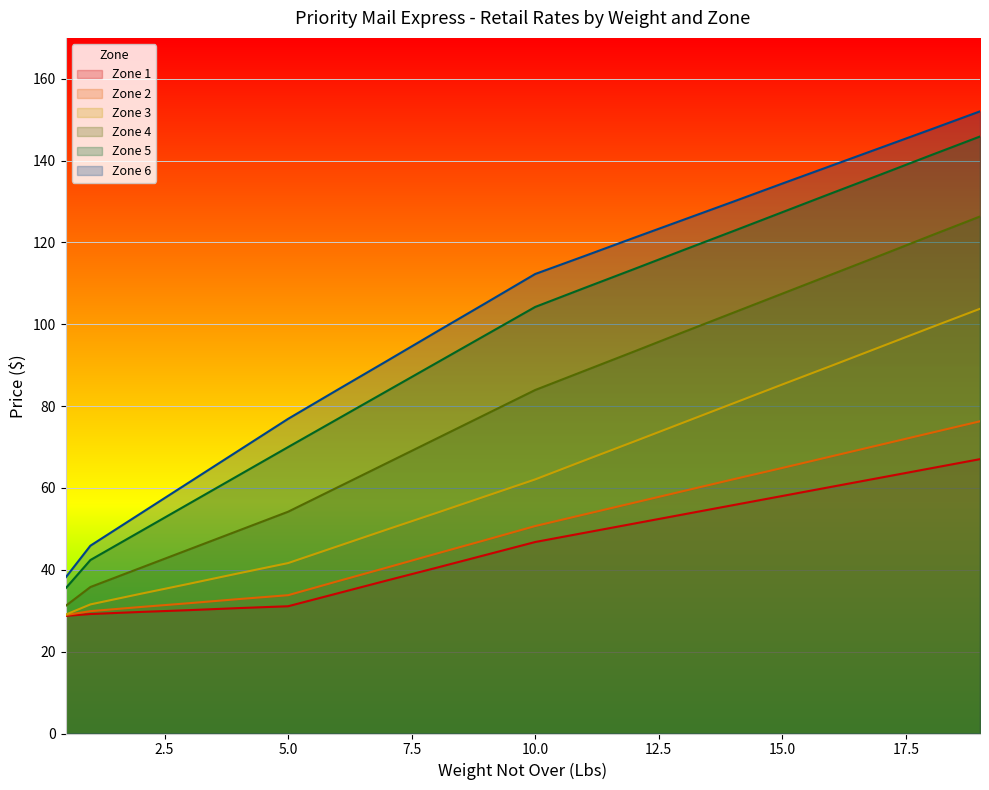

Reading left to right, what are all the values shown in this chart?

Zone 1: 0.5=28.8	1=29.2	2=29.7	3=30.1	4=30.6	5=31.1	6=34.2	7=37.4	8=40.5	9=43.6	10=46.8	11=49.0	12=51.3	13=53.5	14=55.8	15=58.0	16=60.3	17=62.5	18=64.8	19=67.0
Zone 2: 0.5=28.9	1=29.9	2=30.9	3=31.9	4=32.9	5=33.8	6=37.2	7=40.5	8=44.0	9=47.3	10=50.7	11=53.5	12=56.4	13=59.2	14=62.1	15=64.9	16=67.8	17=70.6	18=73.5	19=76.3
Zone 3: 0.5=29.1	1=31.6	2=34.1	3=36.6	4=39.1	5=41.6	6=45.8	7=49.9	8=53.9	9=58.0	10=62.1	11=66.8	12=71.3	13=76.0	14=80.7	15=85.3	16=89.9	17=94.5	18=99.2	19=103.8
Zone 4: 0.5=31.2	1=35.8	2=40.4	3=45.0	4=49.6	5=54.2	6=60.1	7=66.1	8=72.0	9=78.0	10=84.0	11=88.7	12=93.3	13=98.1	14=102.8	15=107.5	16=112.2	17=116.9	18=121.7	19=126.3
Zone 5: 0.5=35.5	1=42.4	2=49.3	3=56.2	4=63.1	5=70.0	6=76.8	7=83.7	8=90.5	9=97.4	10=104.2	11=108.9	12=113.5	13=118.2	14=122.8	15=127.4	16=132.1	17=136.7	18=141.3	19=145.9
Zone 6: 0.5=38.1	1=45.9	2=53.6	3=61.4	4=69.2	5=76.9	6=84.0	7=91.0	8=98.2	9=105.2	10=112.3	11=116.7	12=121.2	13=125.5	14=129.9	15=134.4	16=138.8	17=143.2	18=147.6	19=152.1